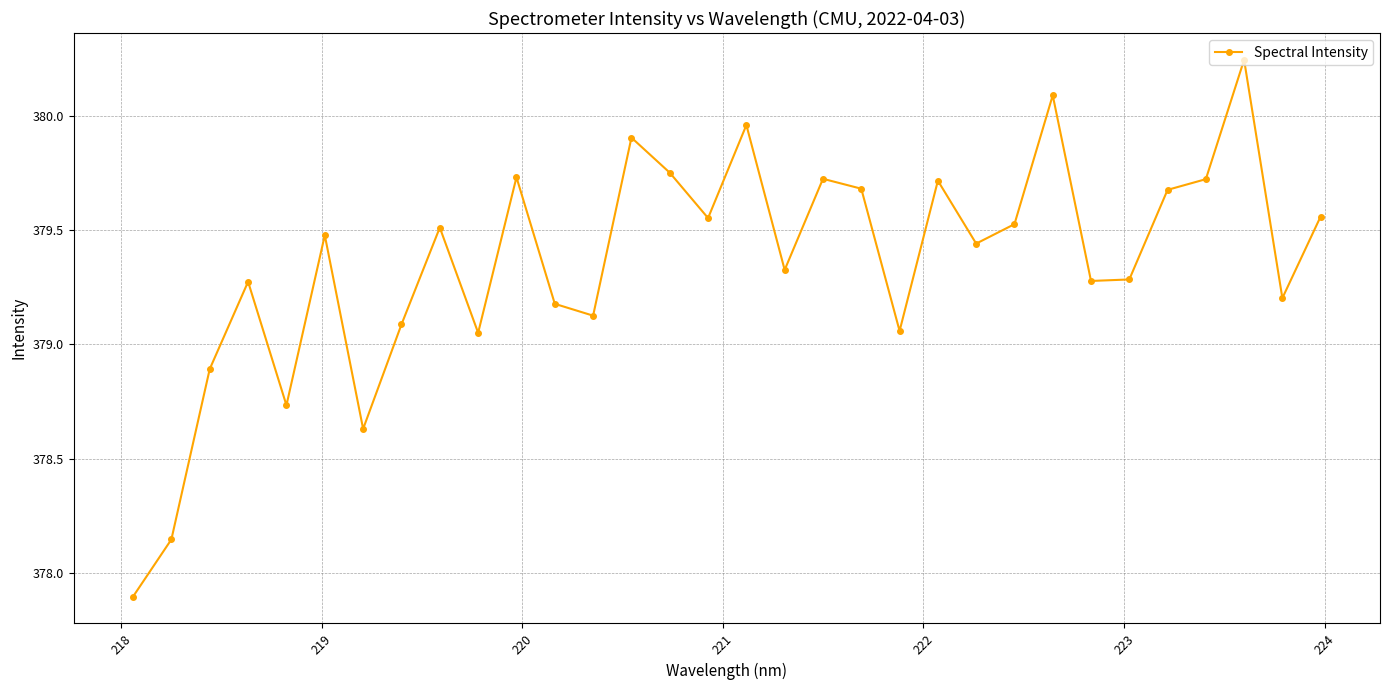

What is the sum of all values?

12139.4